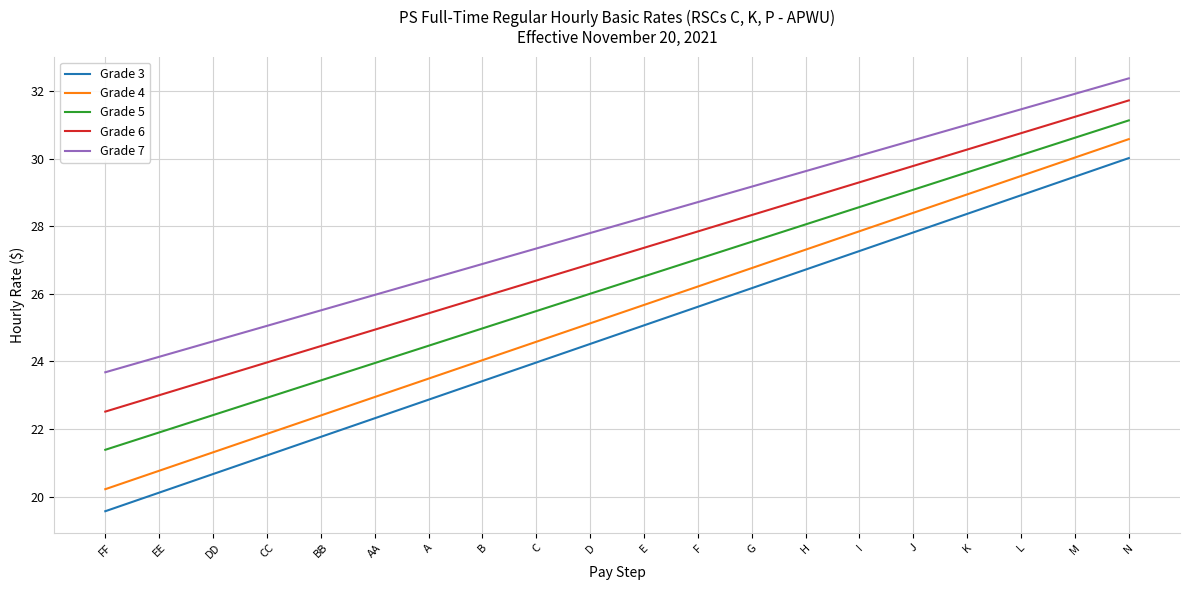

True or false: Grade 7 has more than 1 interior local peaks.

False